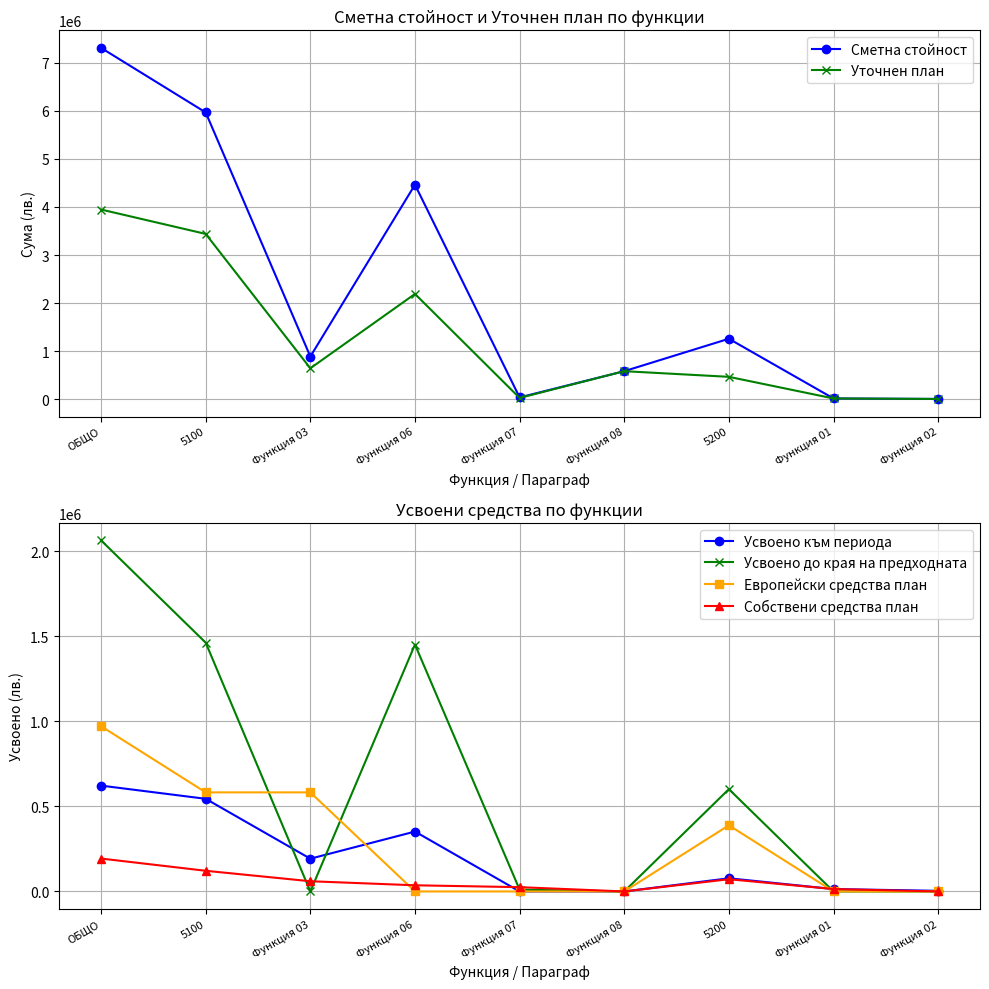

Rank the series at Функция 08 from lowest to highest value.

Усвоено към периода, Усвоено до края на предходната, Европейски средства план, Собствени средства план, Уточнен план, Сметна стойност